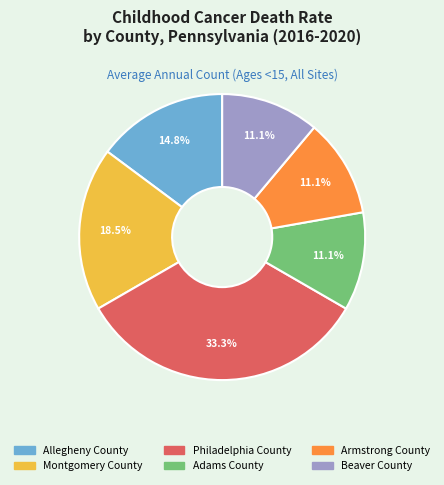

To the nearest percent, what is the difference between the Armstrong County and Allegheny County slice percentages?

4%